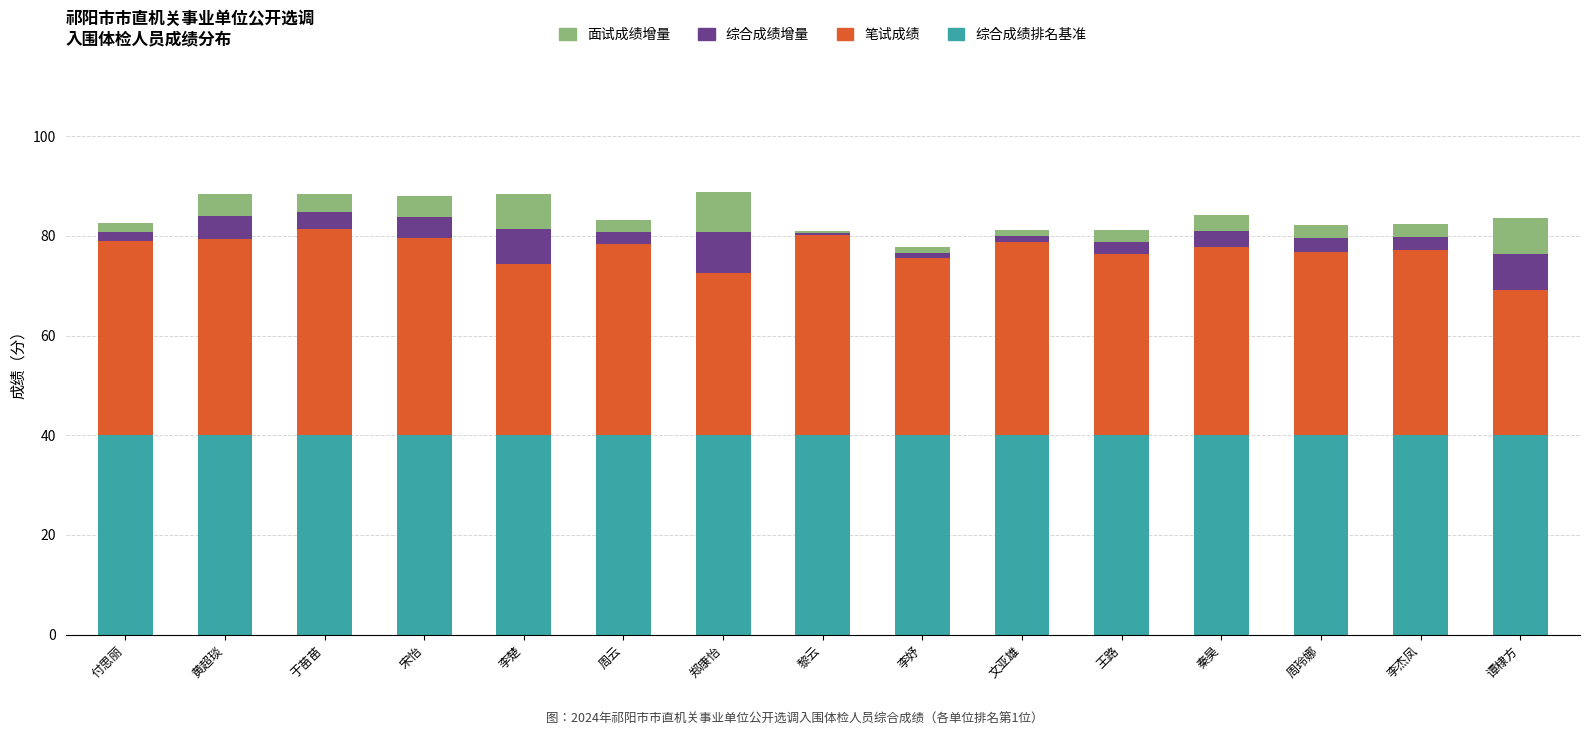

What is the minimum value for 综合成绩排名基准?

40.0